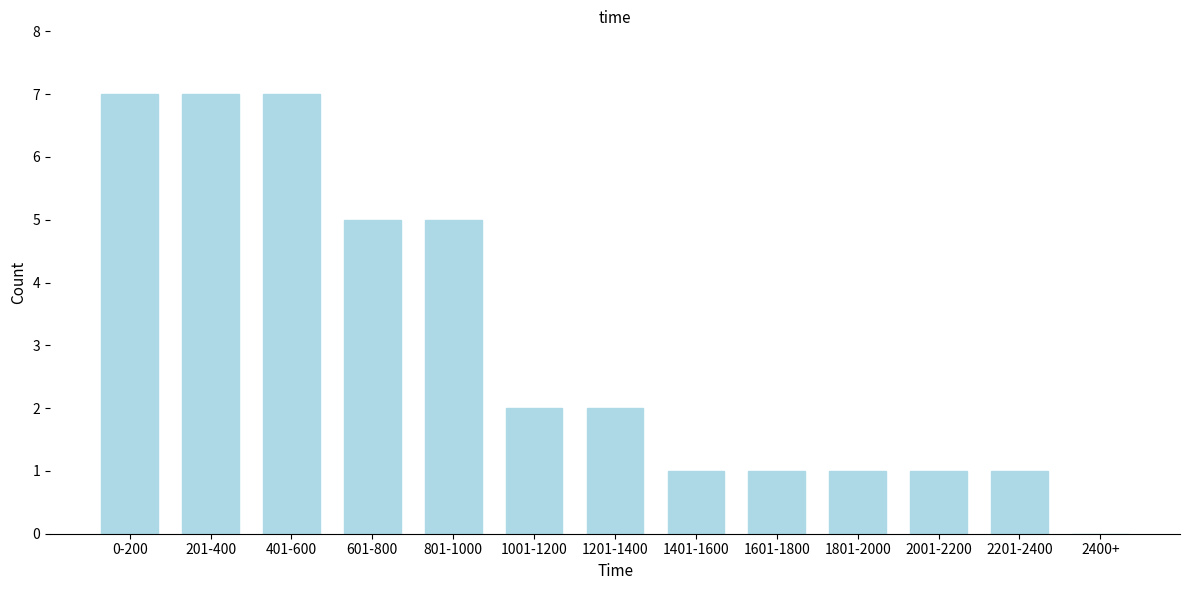

Reading left to right, what are all the values shown in this chart?

0-200=7	201-400=7	401-600=7	601-800=5	801-1000=5	1001-1200=2	1201-1400=2	1401-1600=1	1601-1800=1	1801-2000=1	2001-2200=1	2201-2400=1	2400+=0